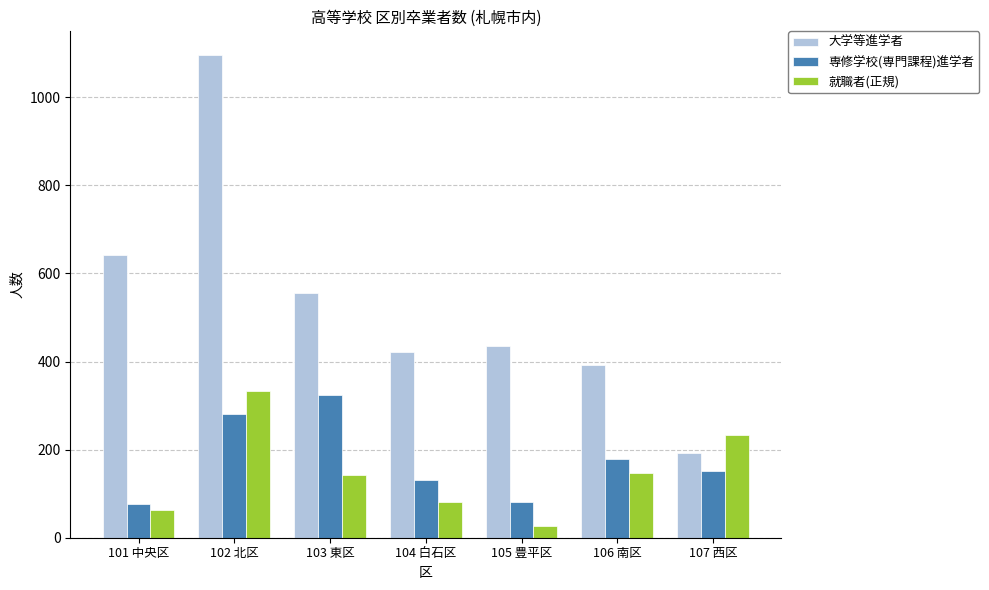

True or false: 専修学校(専門課程)進学者 has a value of 536 at 103 東区.

False